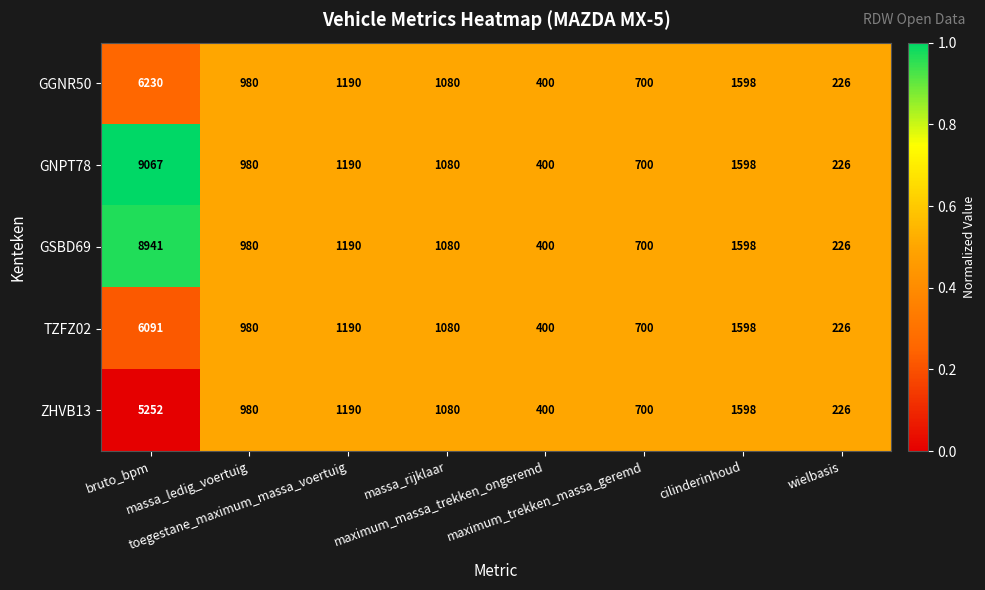

Which series has the largest total across all categories?

GNPT78